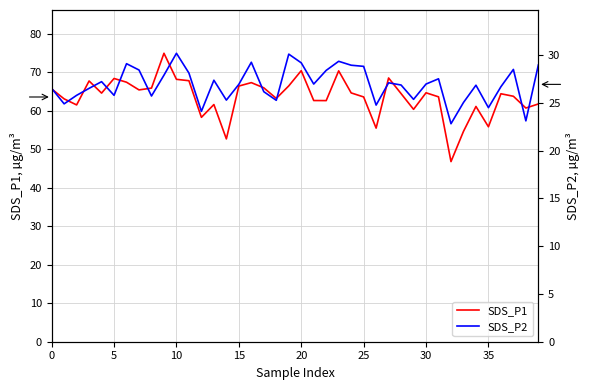

Rank the series by their maximum value, from highest to lowest.

SDS_P1, SDS_P2